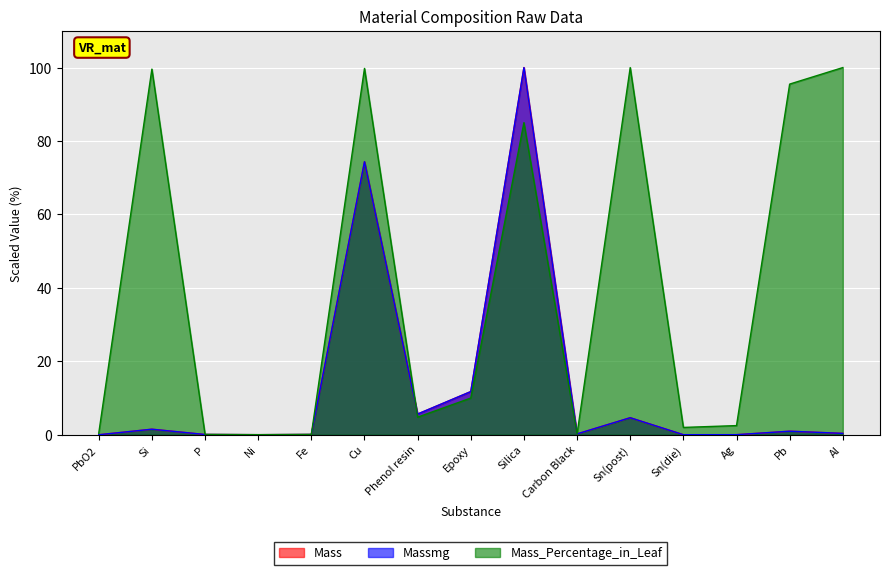

What is the highest value of the Massmg series?

100.0